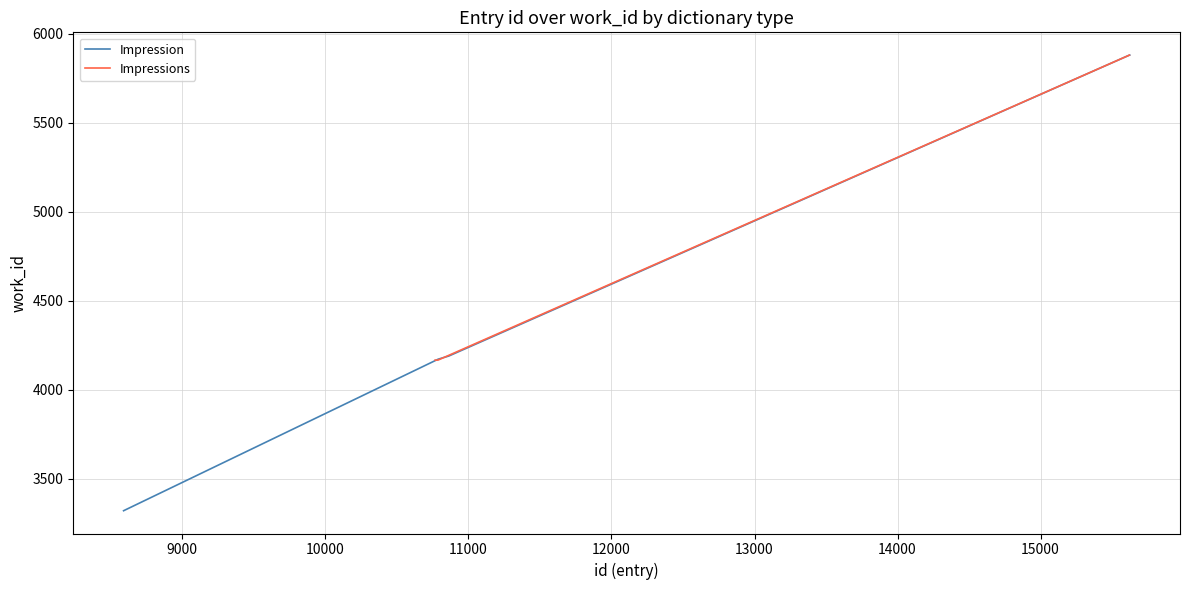

Where does the Impression series first go above 4190?

11000